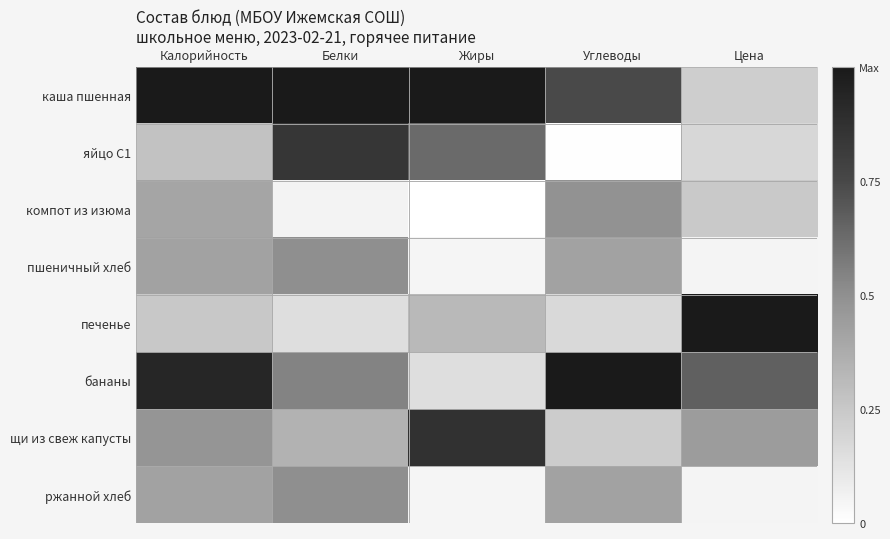

At how many categories does at least one series exceed 0?

5